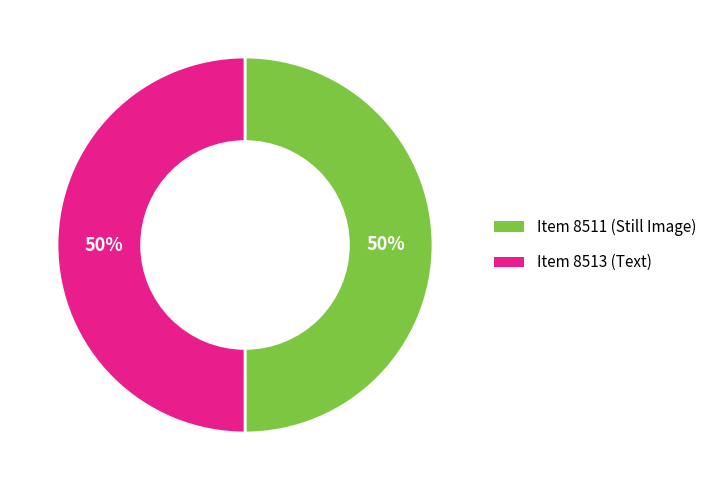

What is the ratio of the value at Item 8513 (Text) to the value at Item 8511 (Still Image)?

1.0